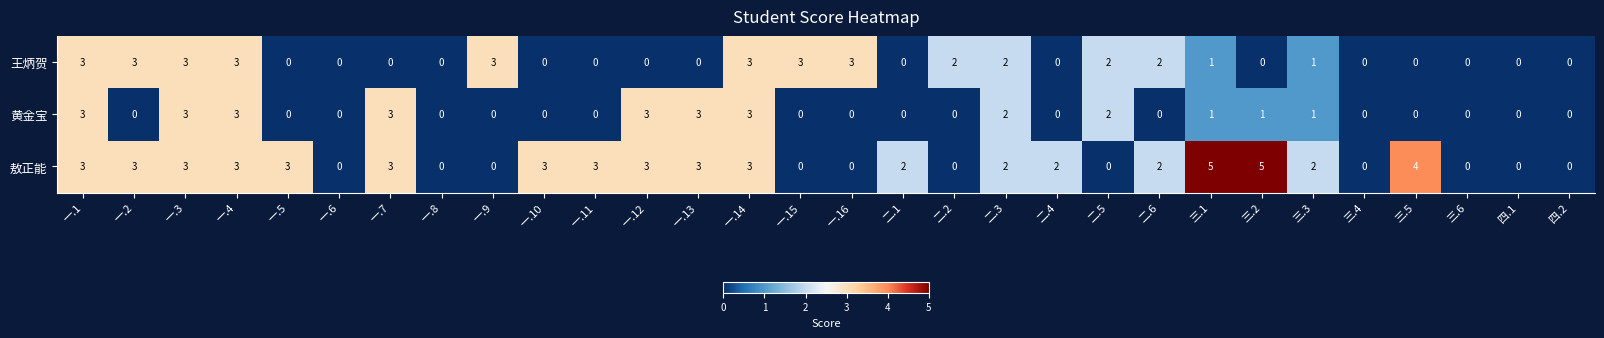

Count the 敖正能 values in the range 0 to 3.

27